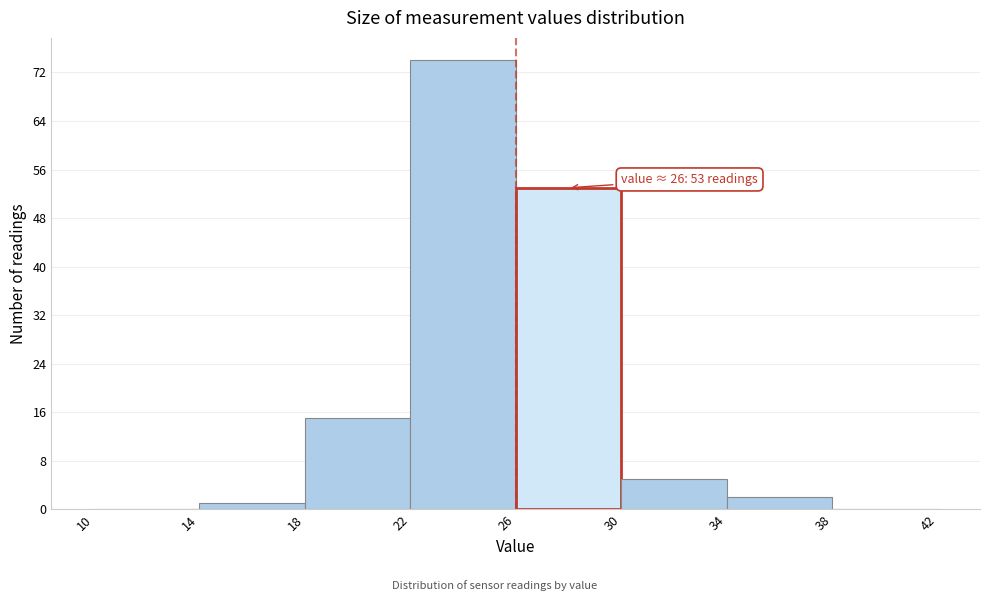

Which range on the x-axis has the tallest bar?

22 to 26